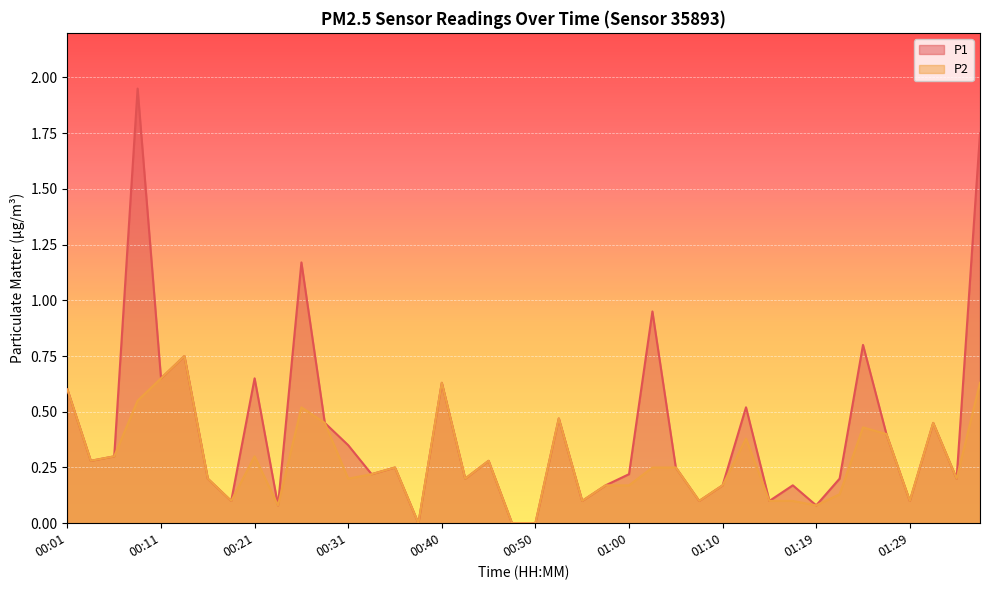

What is the approximate value of P2 at 00:31?

0.2